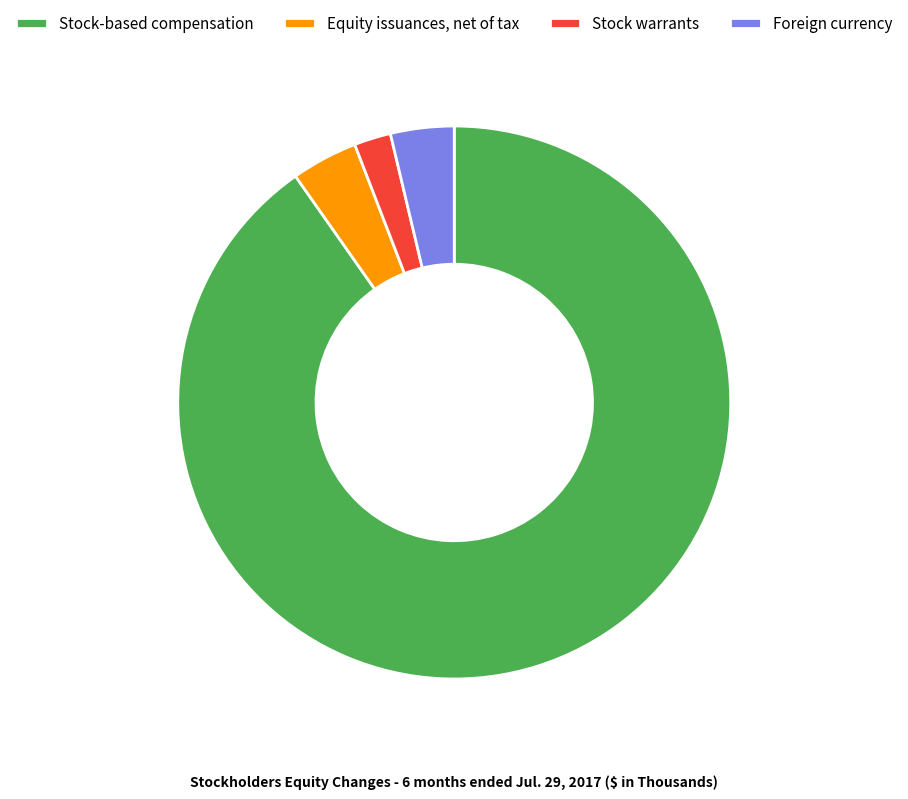

Which category has the biggest portion of the pie?

Stock-based compensation